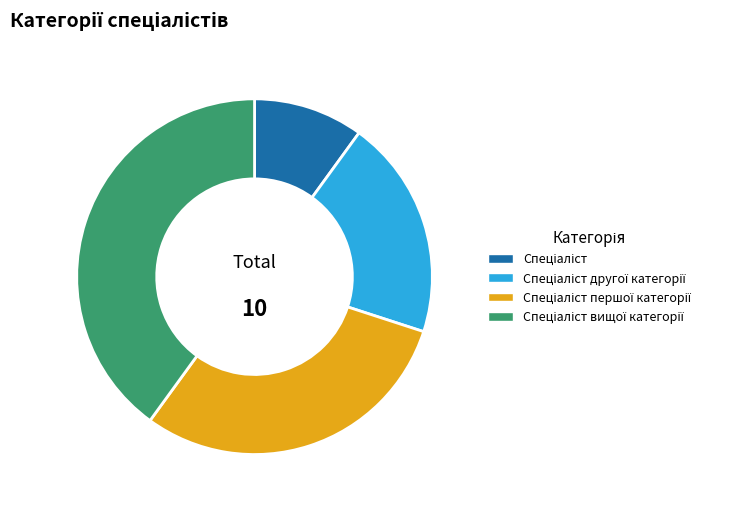

Does any single category account for the majority?

No